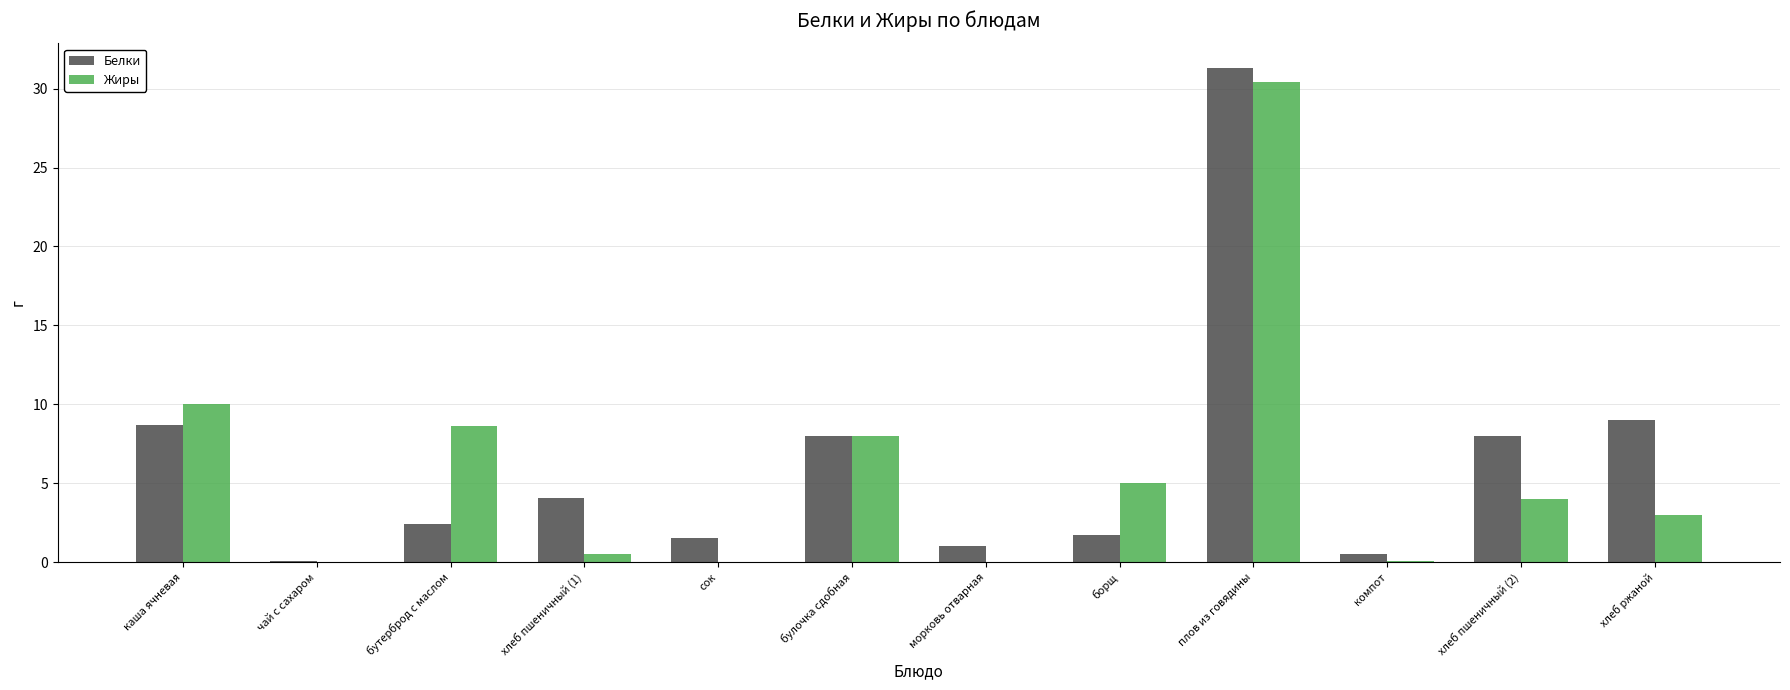

At which category is the sum across all series the highest?

плов из говядины